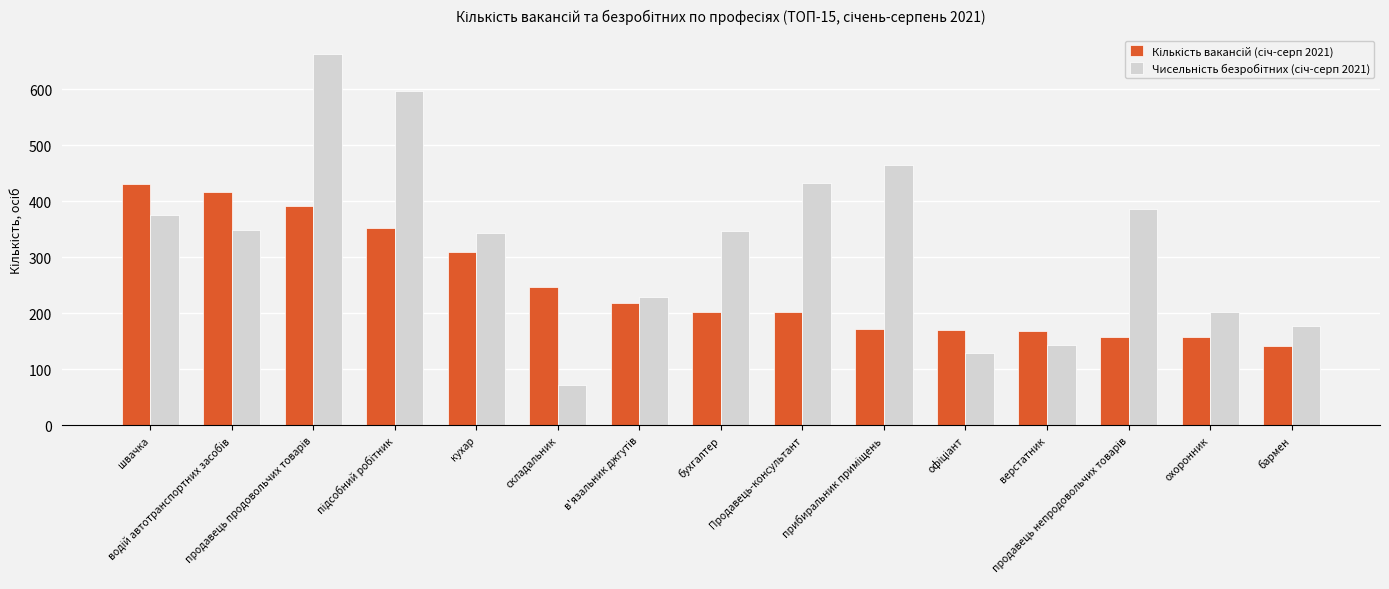

What is the minimum value shown in the chart?

72